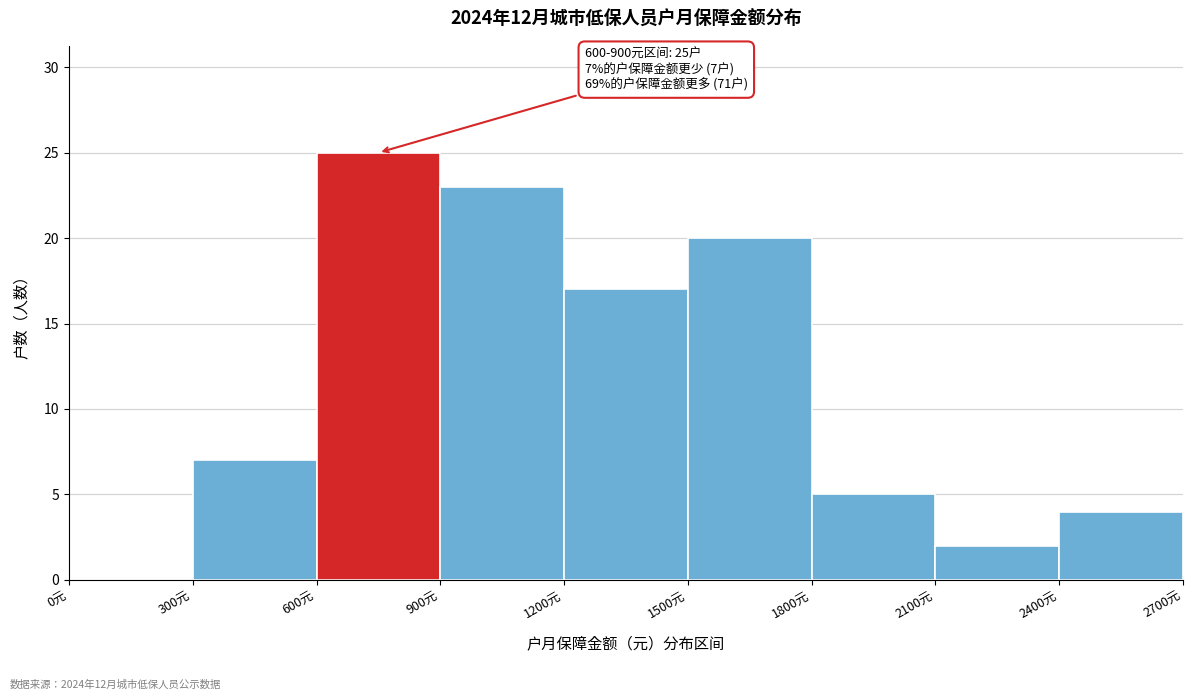

Over which range of the x-axis is the bar tallest?

600 to 900